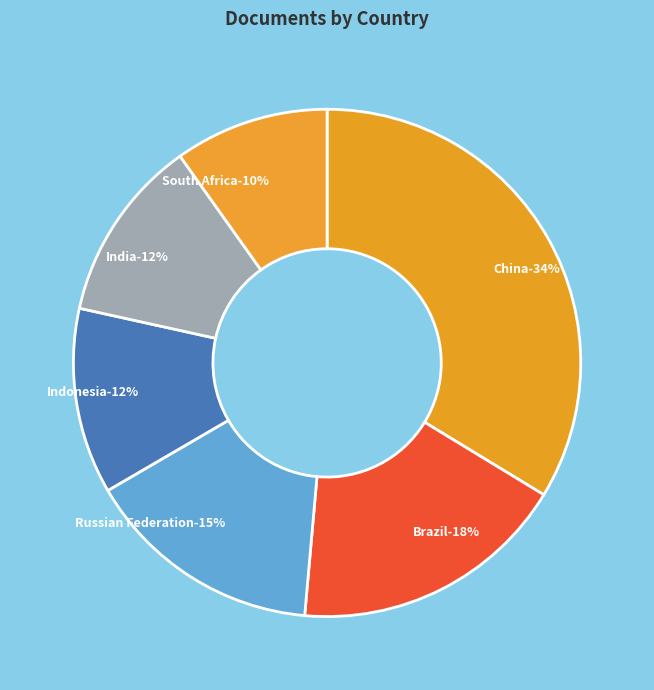

What is the ratio of the value at India to the value at Brazil?

0.7